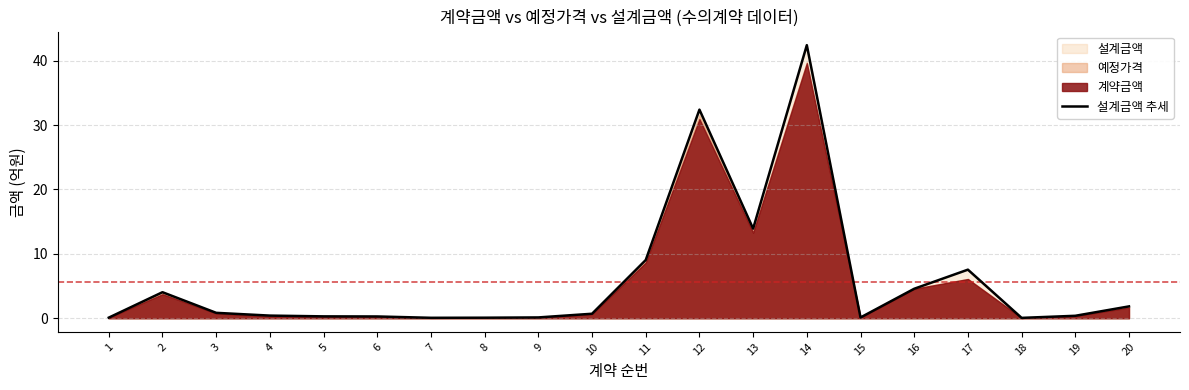

At which category does the data reach its first local peak?

2